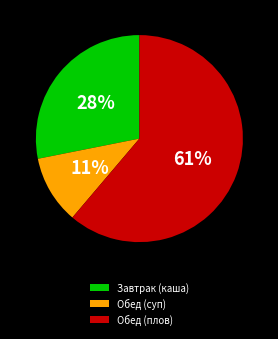

How many slices are in this pie chart?

3